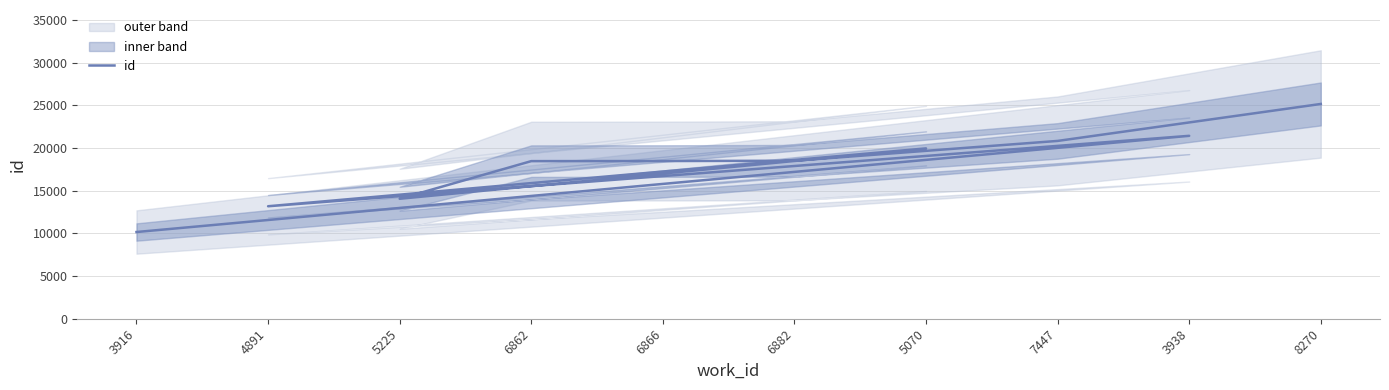

What is the greatest value displayed?

25165